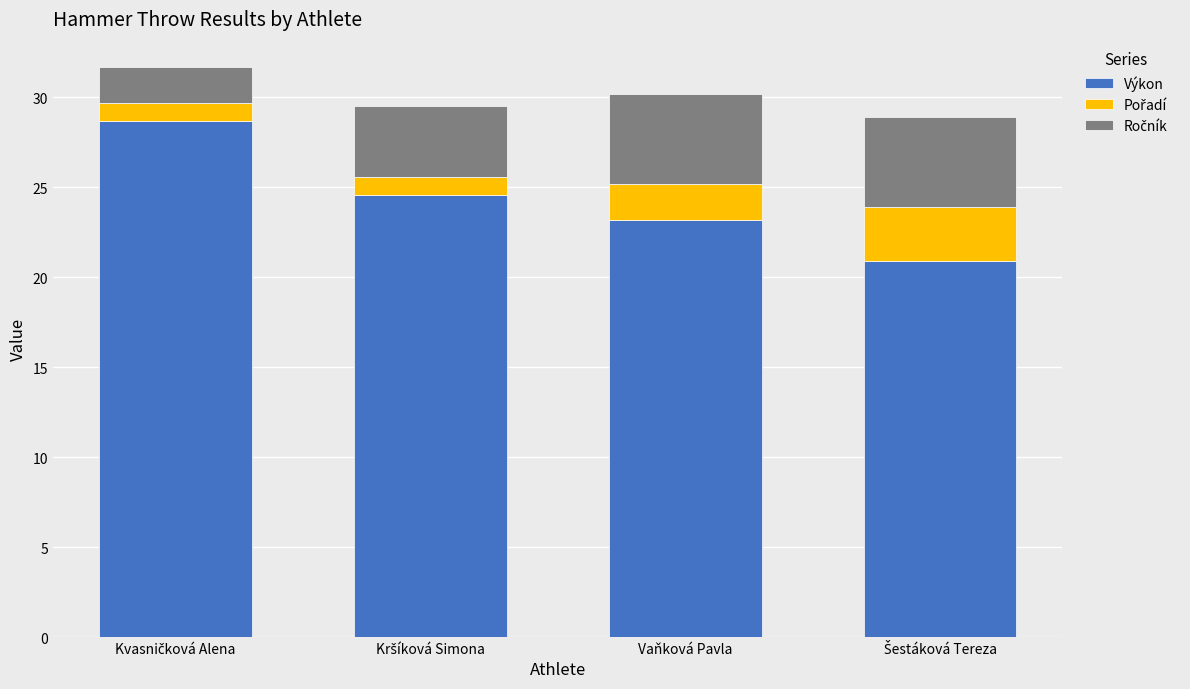

Does the chart contain any negative values?

No